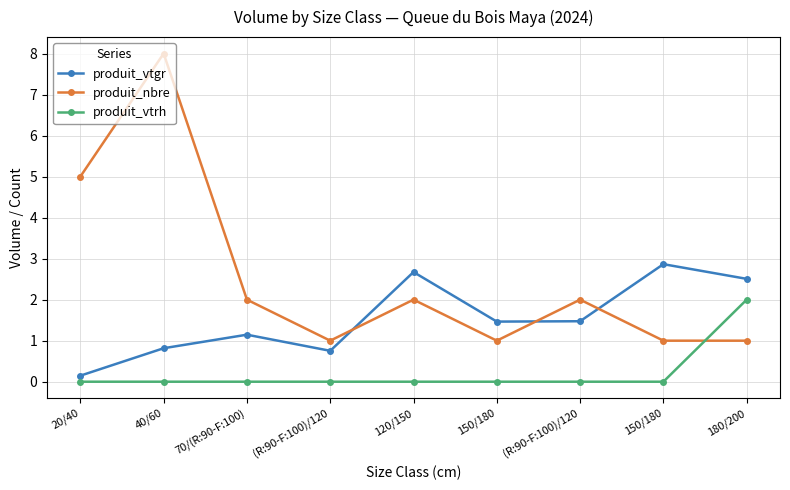

Reading left to right, extract all data points from this chart.

produit_vtgr: 0.1	0.8	1.1	0.8	2.7	1.5	1.5	2.9	2.5
produit_nbre: 5.0	8.0	2.0	1.0	2.0	1.0	2.0	1.0	1.0
produit_vtrh: 0.0	0.0	0.0	0.0	0.0	0.0	0.0	0.0	2.0